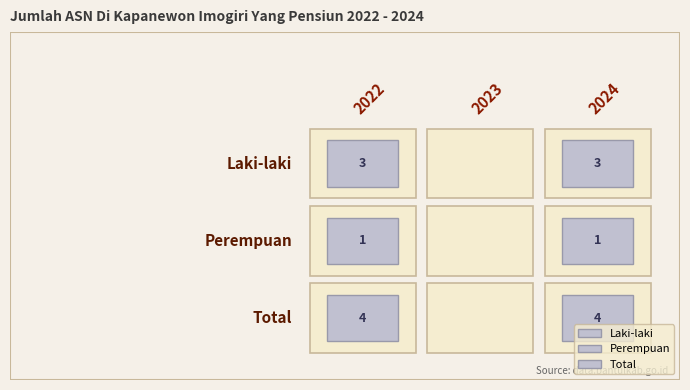

Which series has the largest total across all categories?

Total